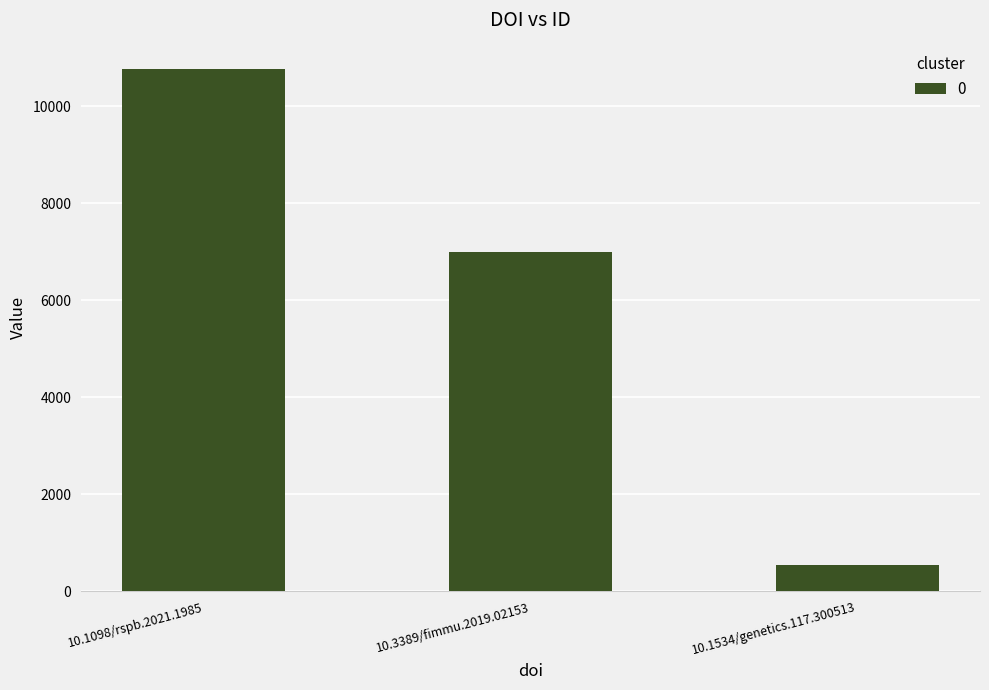

Rank the categories by value from lowest to highest.

10.1534/genetics.117.300513, 10.3389/fimmu.2019.02153, 10.1098/rspb.2021.1985